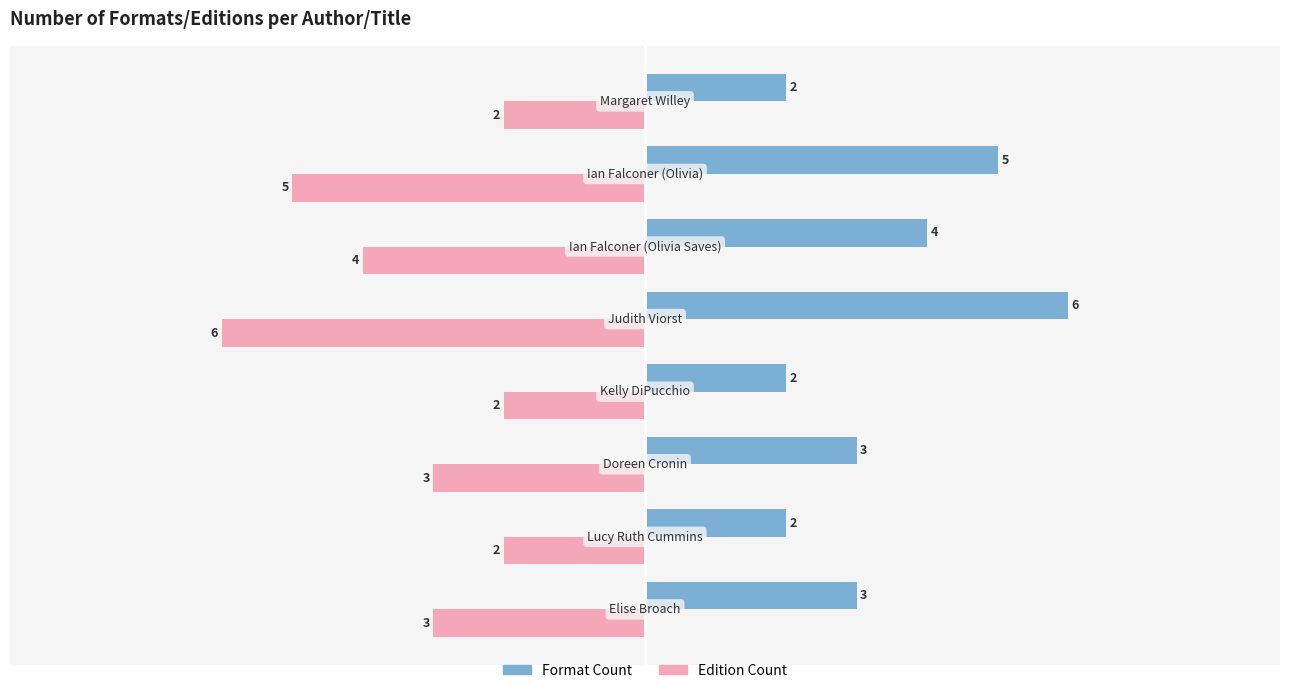

What is the sum of all Edition Count values?

-27